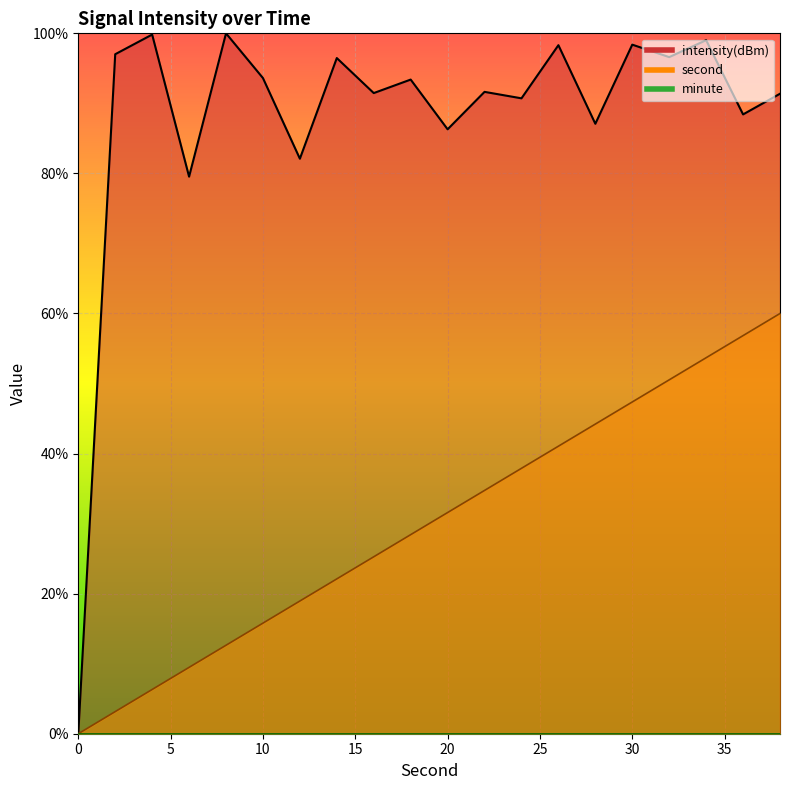

The value of intensity(dBm) at 26 is 66.7. True or false?

False